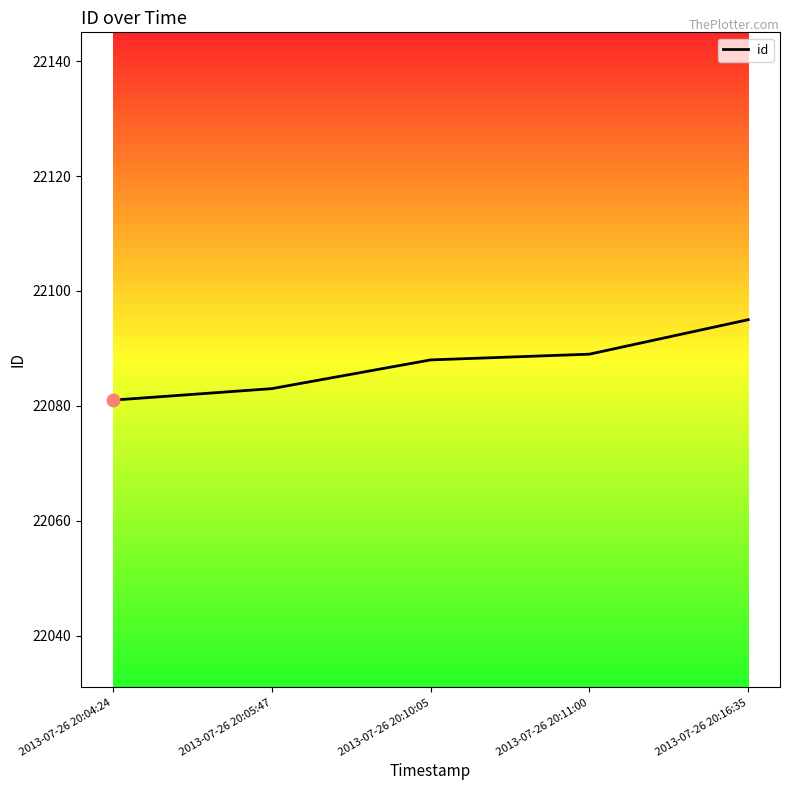

Approximately how many times larger is the value at 2013-07-26 20:16:35 compared to 2013-07-26 20:10:05?

1.0